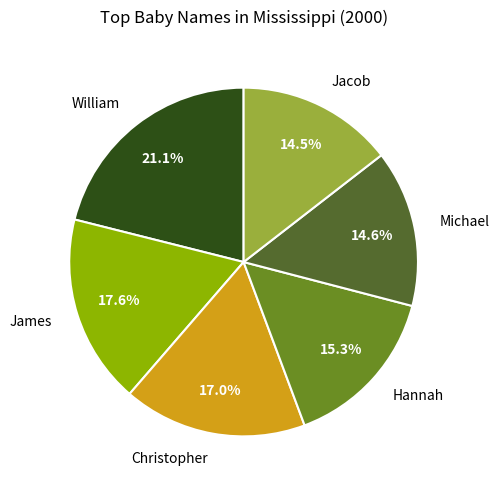

Does Michael account for over 50% of the chart?

No